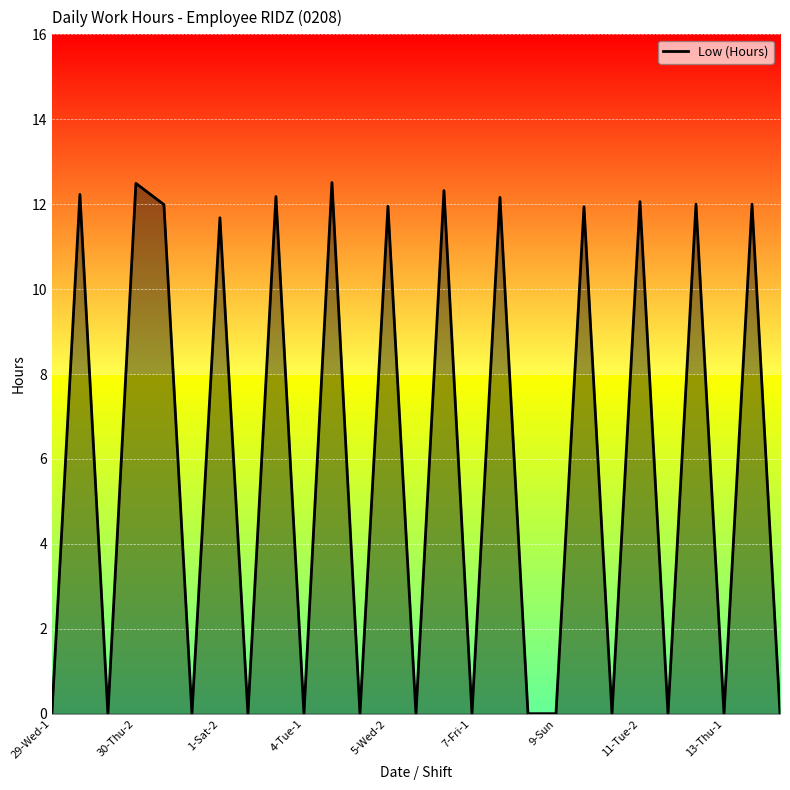

What is the difference between the maximum and minimum values?

12.5